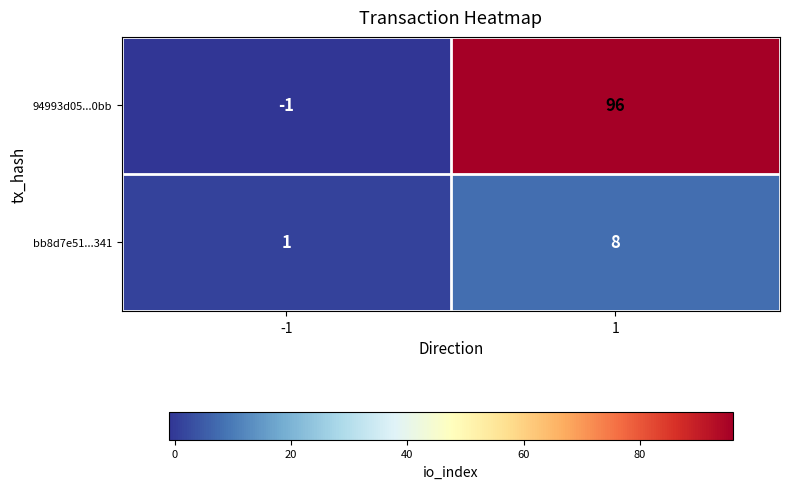

What is the difference between the highest and lowest values at 1?

88